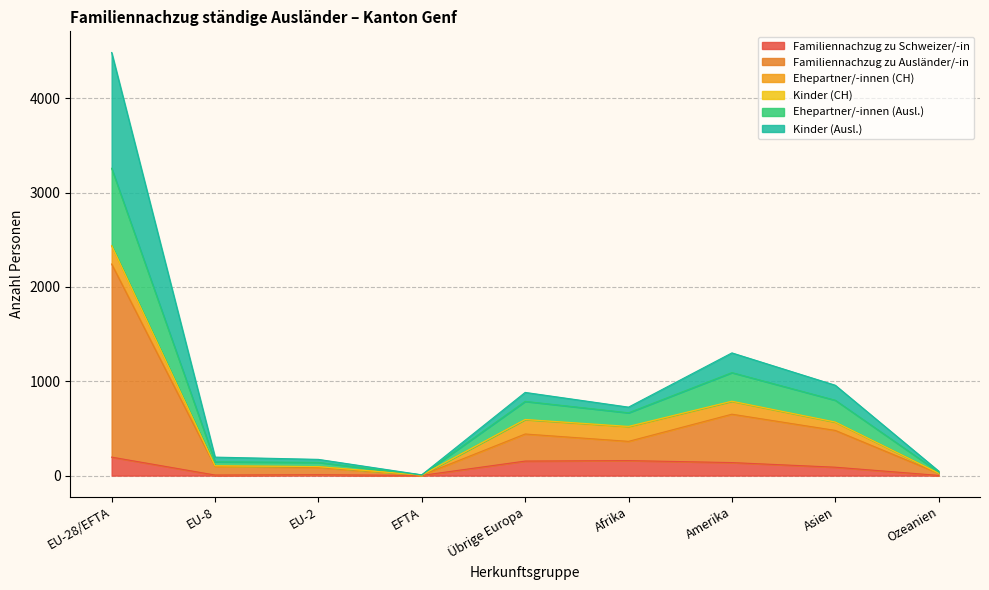

What is the label of the 6th point from the left?

Afrika